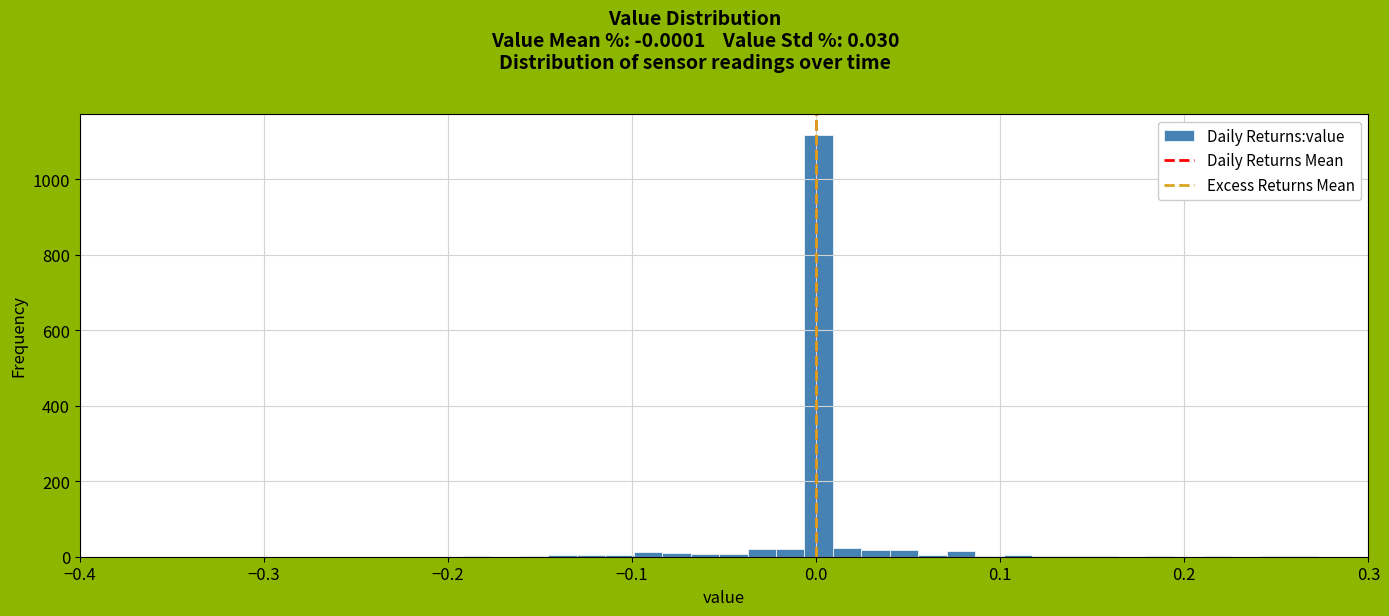

Read against the x-axis, roughly where is the centre of the tallest bar?

0.00